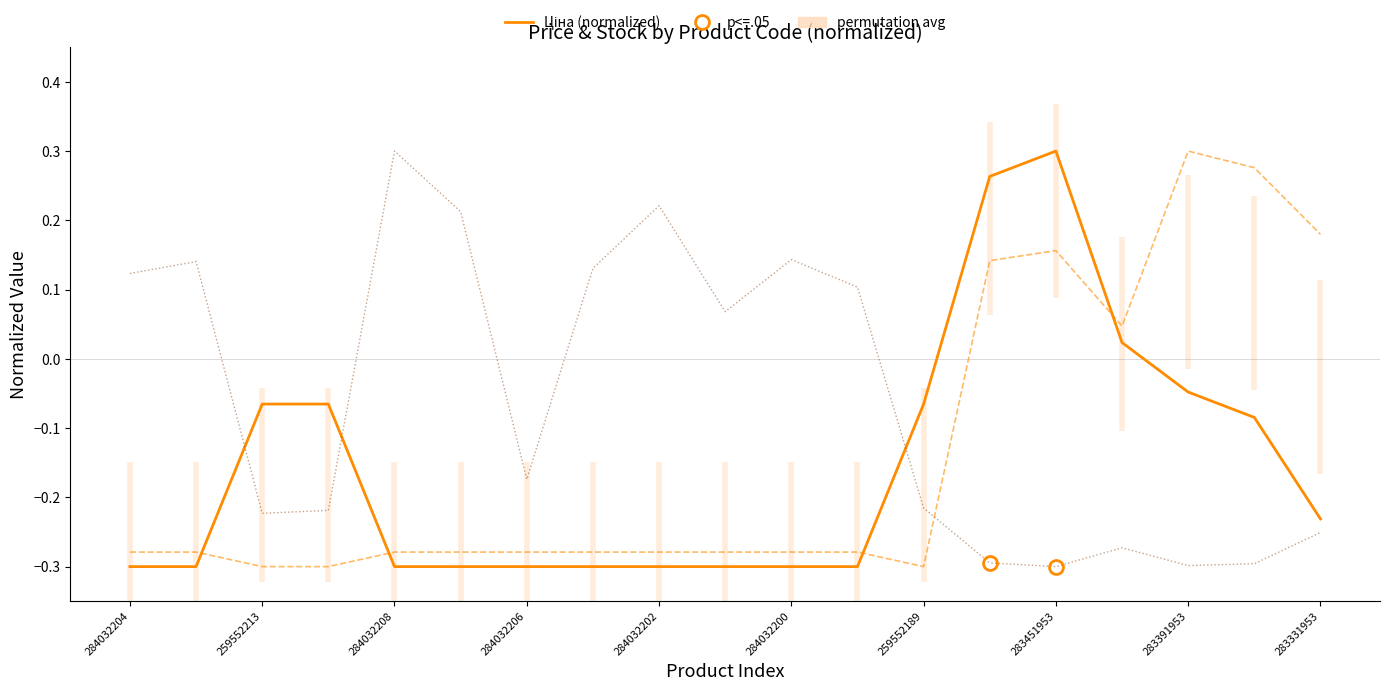

At how many categories does at least one series exceed 0?

15